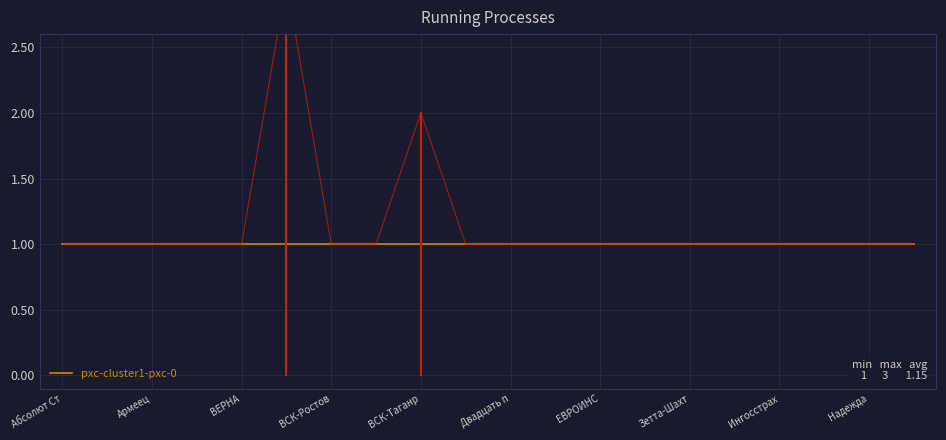

Which has a higher value, 16 or Армеец?

16